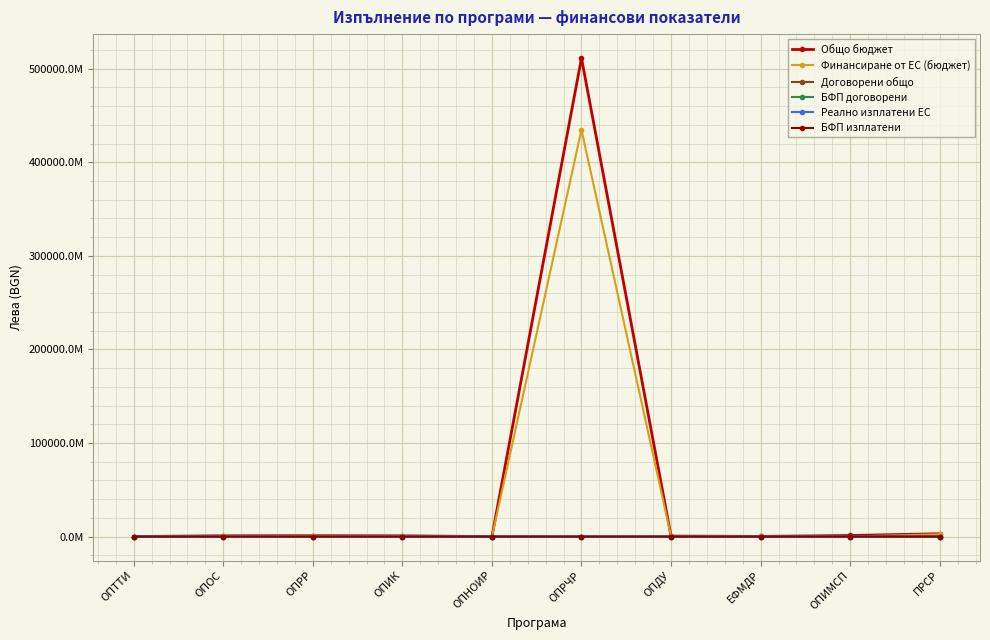

Reading left to right, list all the values displayed in this chart.

Общо бюджет: 61926152.1	905281731.8	1128432709.4	840156402.6	122710.1	511343030836.0	552450882.8	215344710.8	1192813283.3	3051955579.4
Финансиране от ЕС (бюджет): 43495159.6	769445269.2	1058385187.9	727274940.4	104303.5	434641576210.6	472433702.3	183837674.4	107737831.0	2473981337.8
Договорени общо: 21514601.5	17414208.8	5062873.8	13848294.5	92061611.8	6892251.9	22884227.1	6766682.9	102000000.0	8919214.9
БФП договорени: 20515359.4	17081714.1	4934148.4	11850395.8	91943089.0	5801270.1	22819389.7	6705928.6	102000000.0	6971421.9
Реално изплатени ЕС: 15854164.4	14566023.1	3269067.8	9852219.9	68461140.4	5247369.2	19376701.5	5333497.8	102000000.0	5546244.9
БФП изплатени: 264856.8	106042.0	-2427.4	-433583.5	-1278.2	43950.7	748.6	690606.9	0.0	288505.1